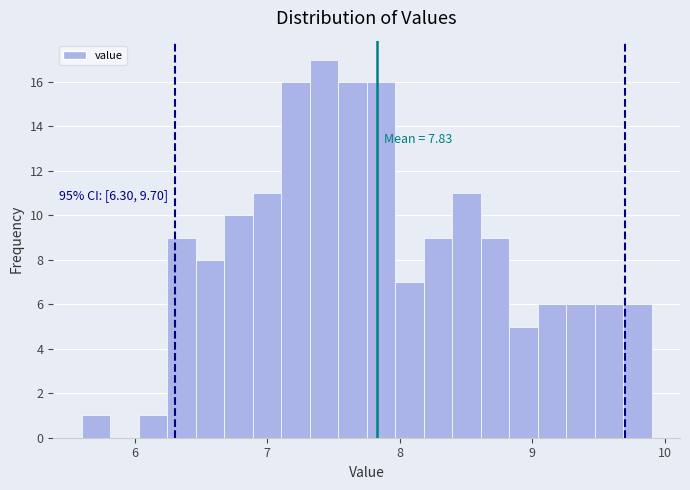

Around what value on the x-axis is the tallest bar? Give the approximate position of its centre, as read against the axis.

7.4